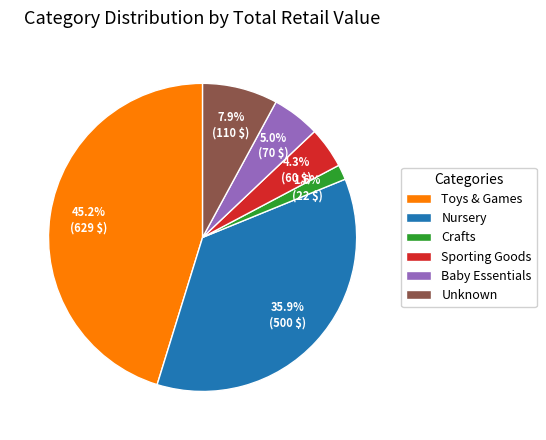

What percentage is the Sporting Goods slice, to the nearest percent?

4%